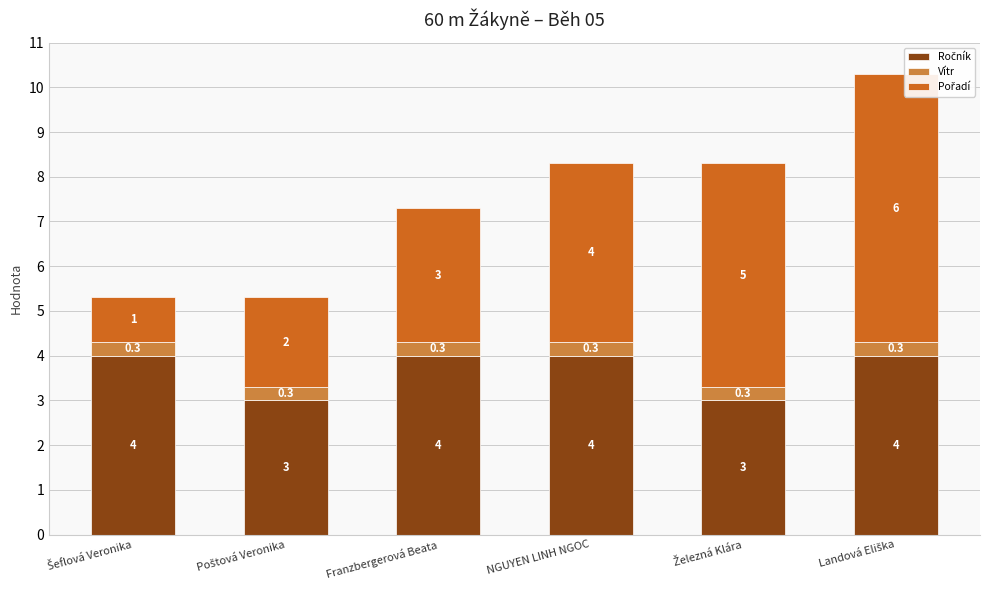

What is the difference between the Pořadí values at Šeflová Veronika and Landová Eliška?

5.0